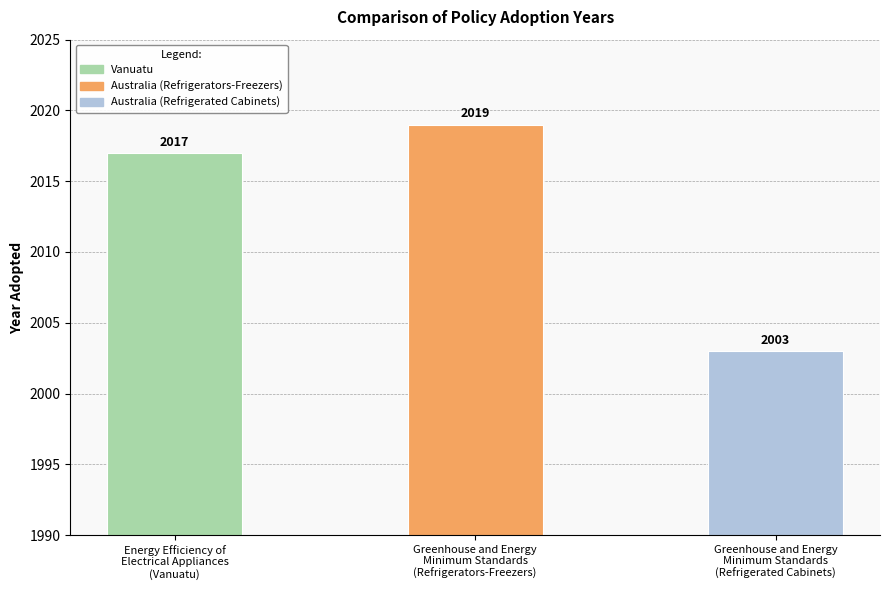

How many data points does each series have?

3